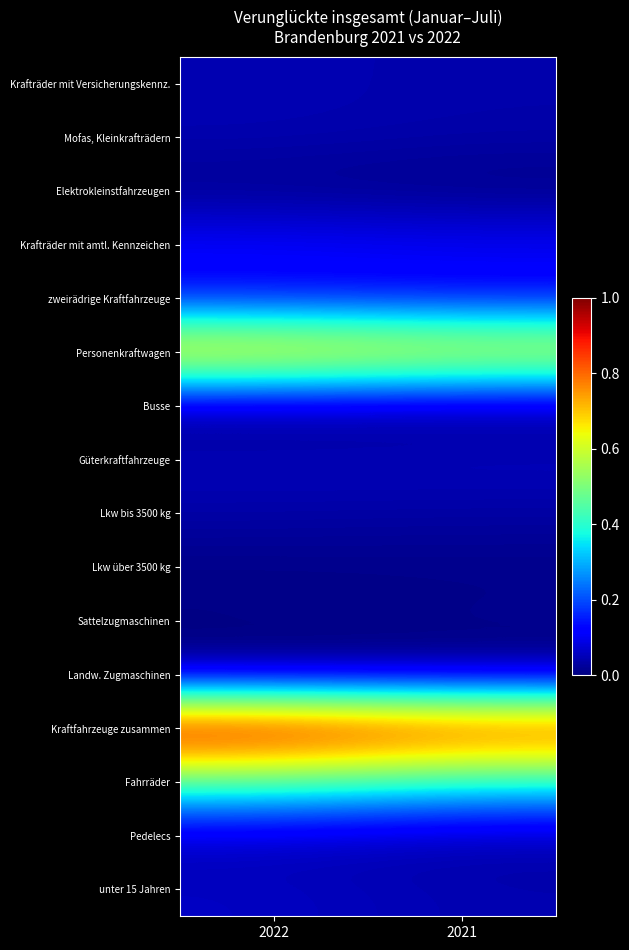

Rank the series at 2021 from lowest to highest value.

Landw. Zugmaschinen, Elektrokleinstfahrzeugen, Lkw über 3500 kg, Busse, Sattelzugmaschinen, Lkw bis 3500 kg, Pedelecs, Mofas, Kleinkrafträdern, Krafträder mit Versicherungskennz., unter 15 Jahren, Güterkraftfahrzeuge, zweirädrige Kraftfahrzeuge, Krafträder mit amtl. Kennzeichen, Fahrräder, Personenkraftwagen, Kraftfahrzeuge zusammen